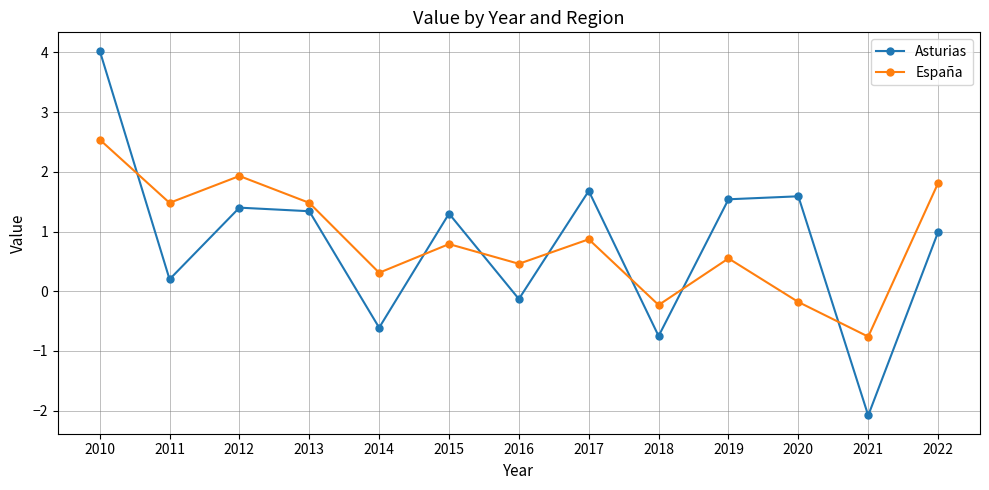

What is the sum of the España values at 2014 and 2012?

2.2